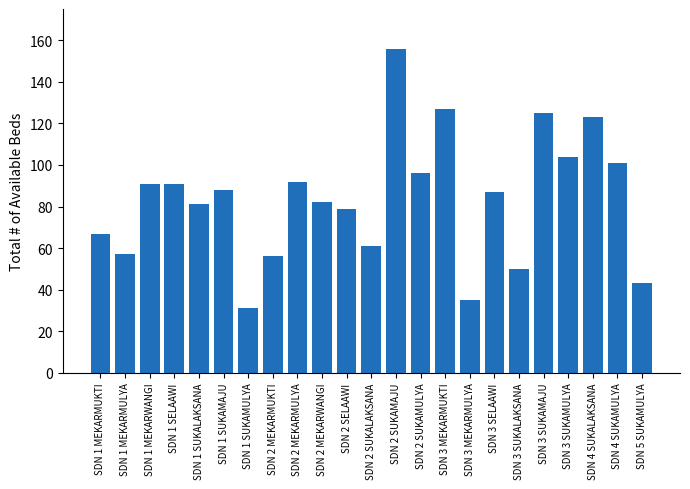

What is the ratio of the value at SDN 3 SUKALAKSANA to the value at SDN 3 SUKAMAJU?

0.4